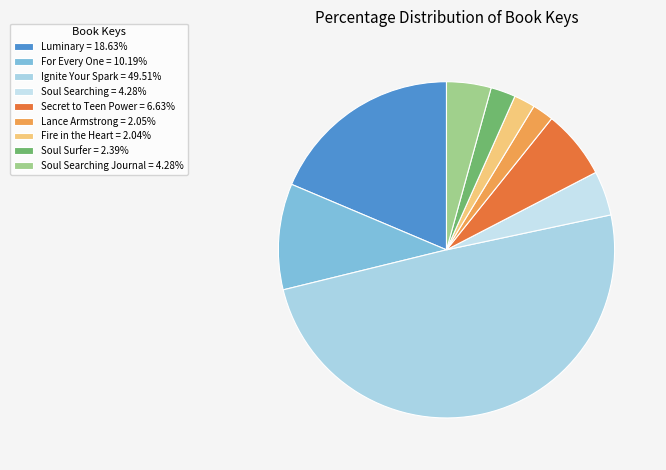

To the nearest percent, what is the difference between the largest and smallest slice percentages?

47%